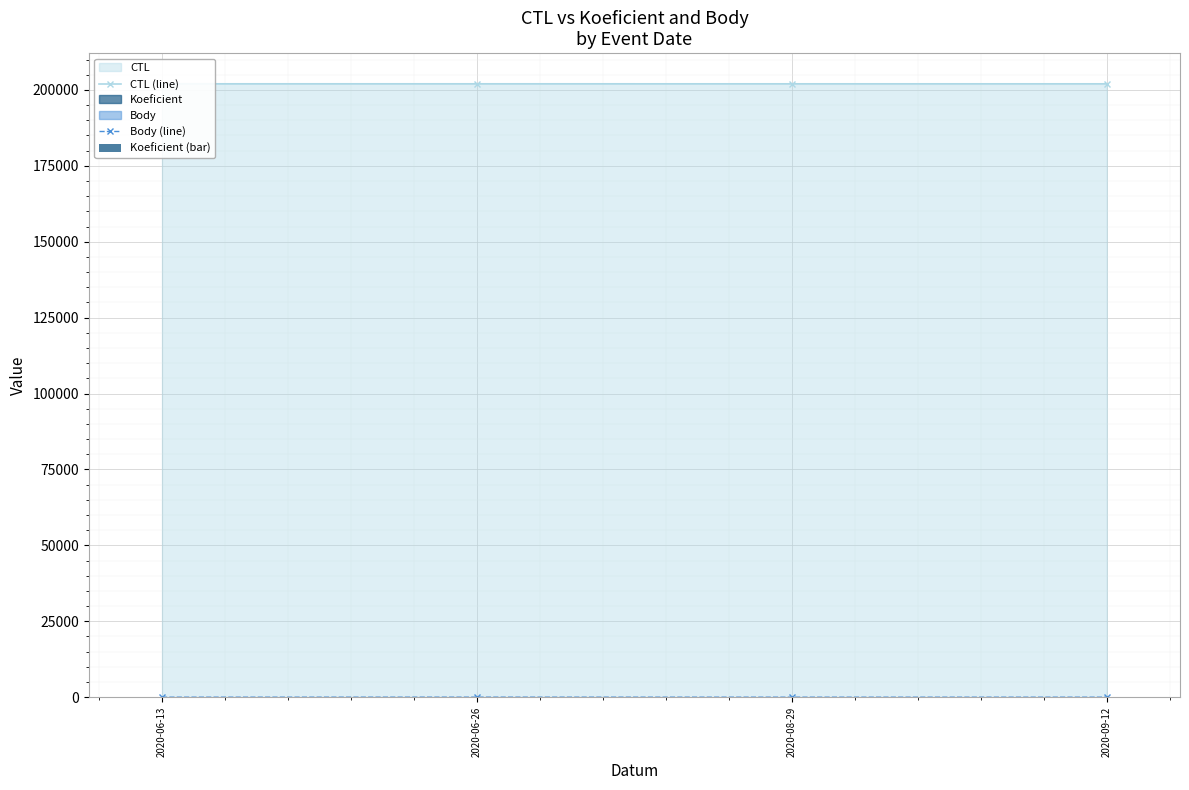

Which category has the lowest value in the CTL (line) series?

2020-09-12